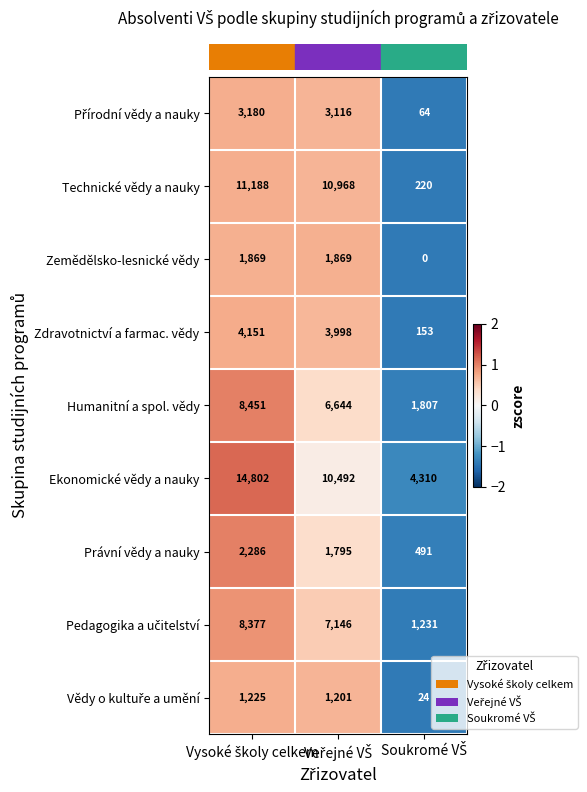

At how many categories does at least one series exceed 3178?

3